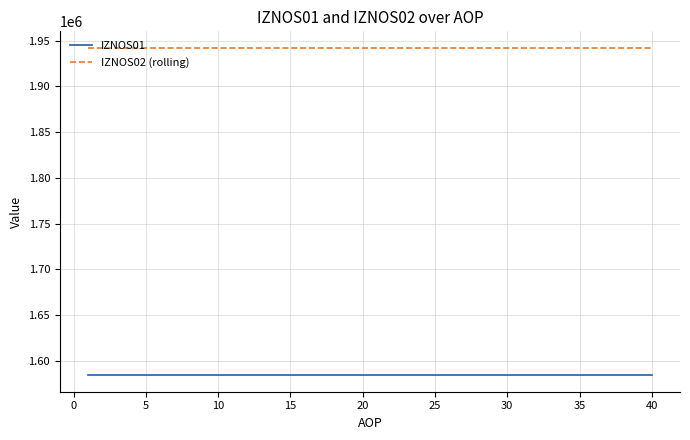

At how many categories does at least one series exceed 1777867?

40